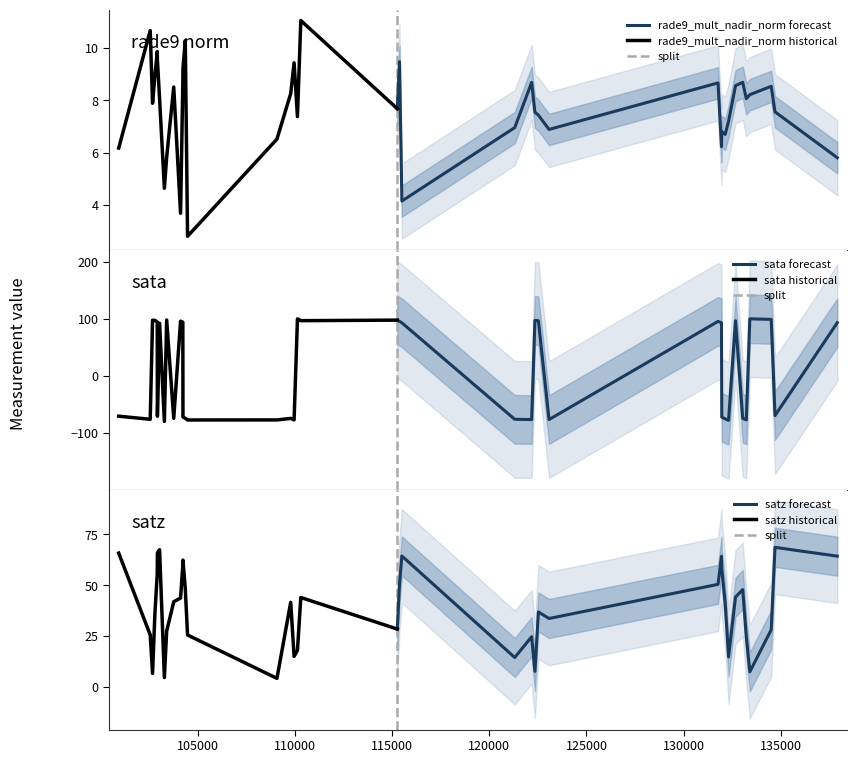

What is the total value across all series at 110299?

151.7